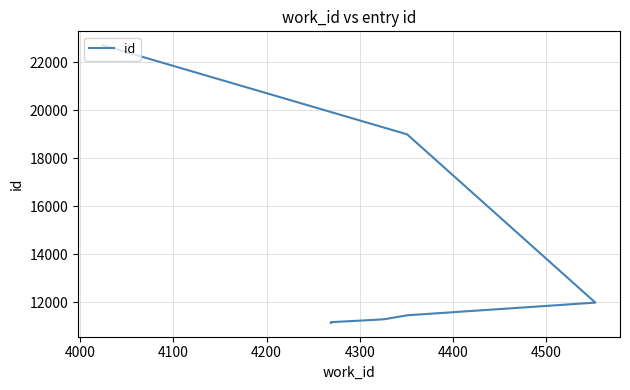

Reading right to left, extract all data points from this chart.

22720	19004	19002	11991	11463	11302	11288	11176	11155	11148